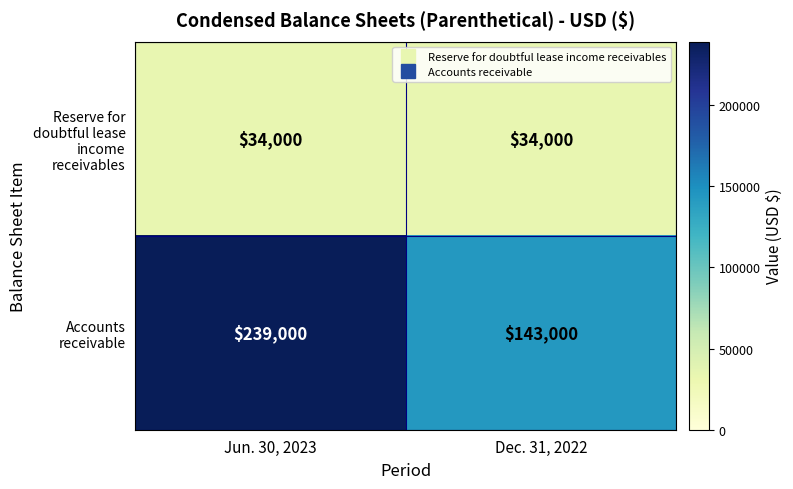

Reading left to right, extract all data points from this chart.

Reserve for doubtful lease income receivables: 34000	34000
Accounts receivable: 239000	143000